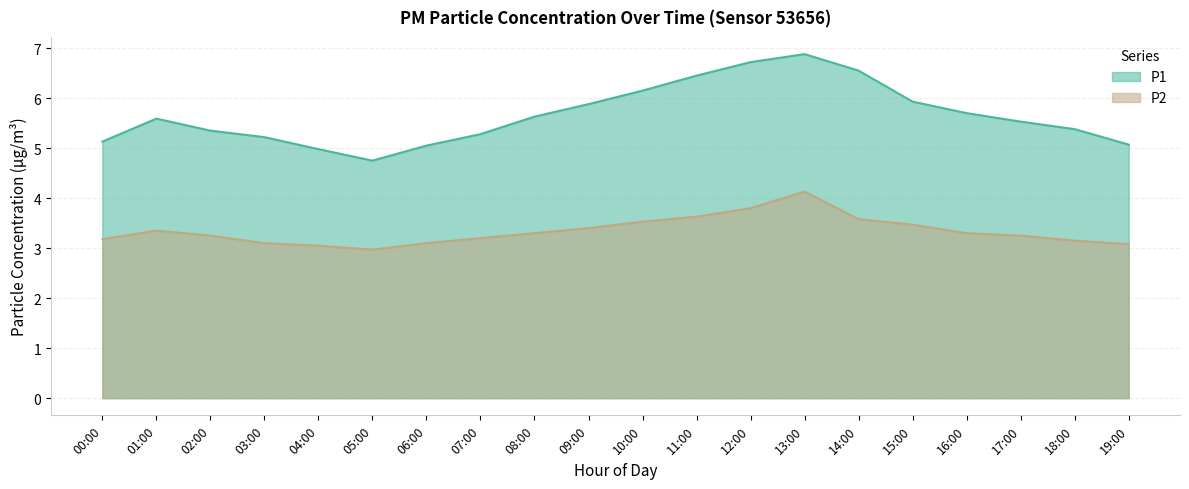

How many lines are shown in the chart?

2